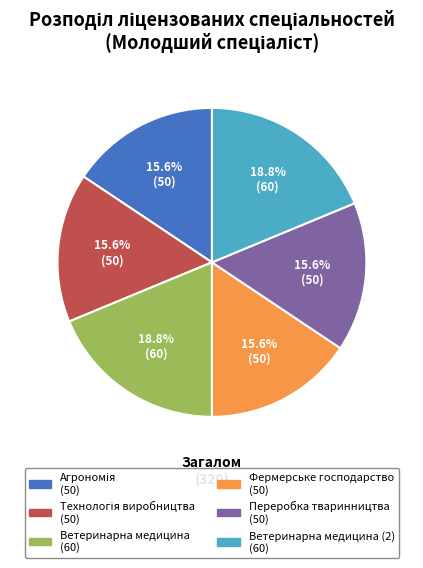

Is there any slice that represents more than half of the pie?

No